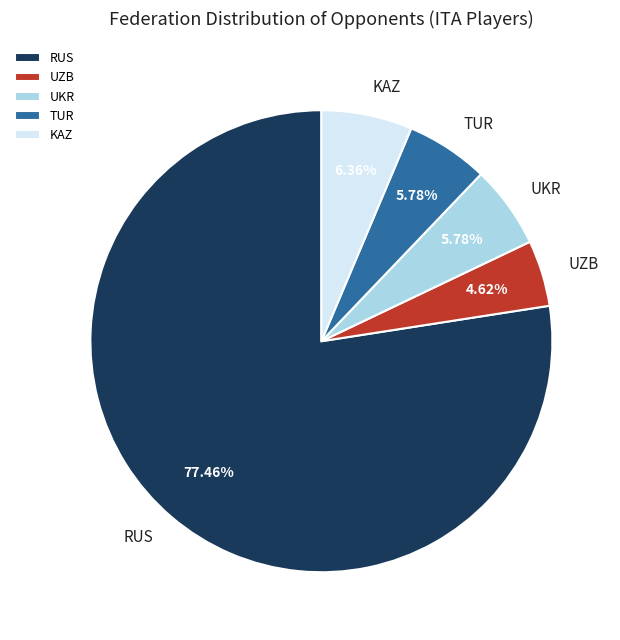

Combined, do UZB and RUS account for over 50%?

Yes